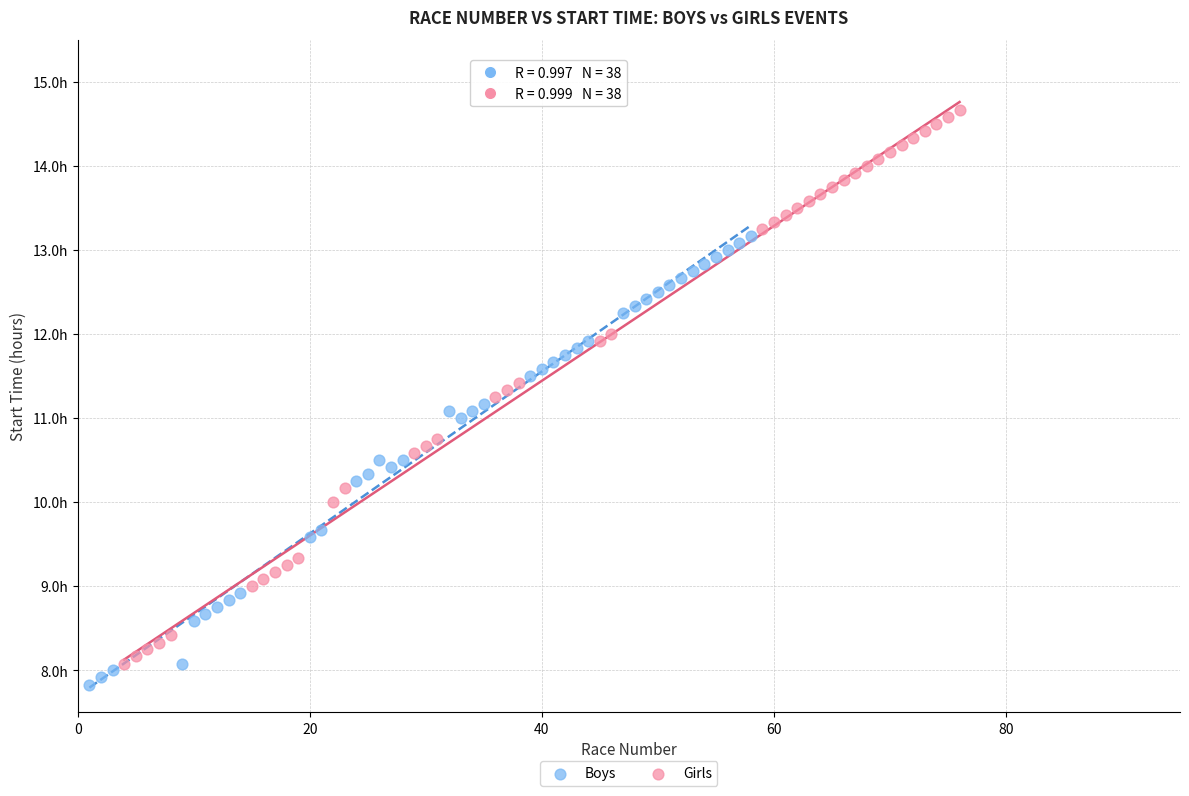

What are all the series names shown in the legend?

Boys, Girls